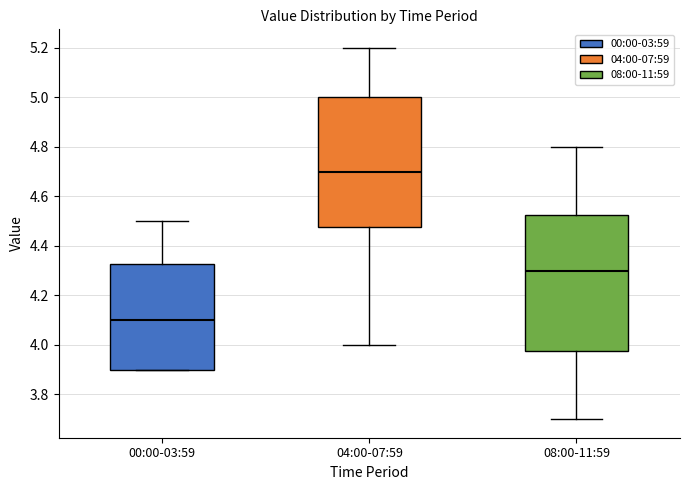

Which box has the lowest median line?

00:00-03:59